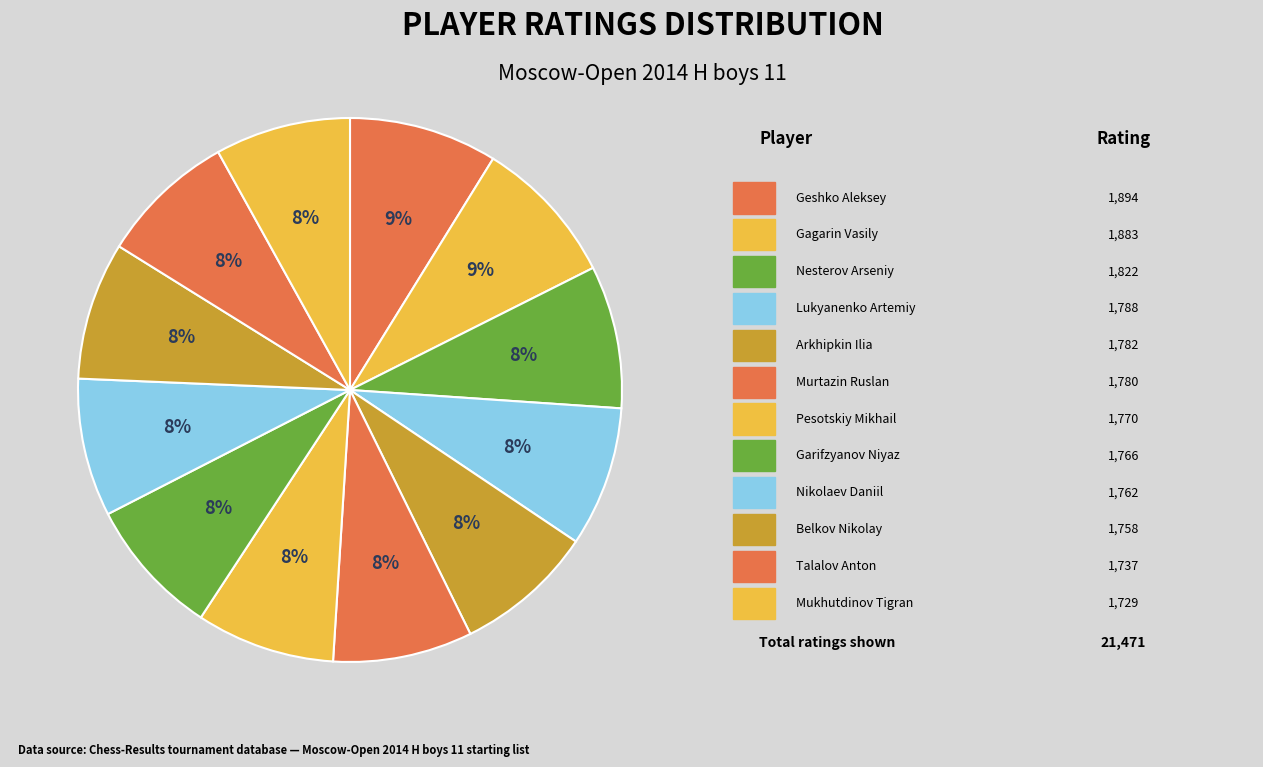

Count the number of slices in the pie.

12